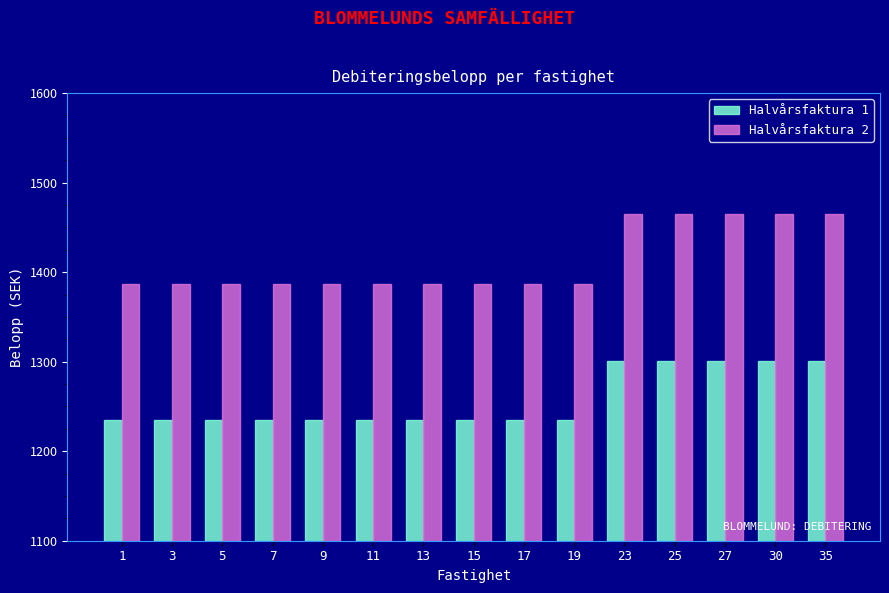

What is the sum of all Halvårsfaktura 1 values?

18855.0